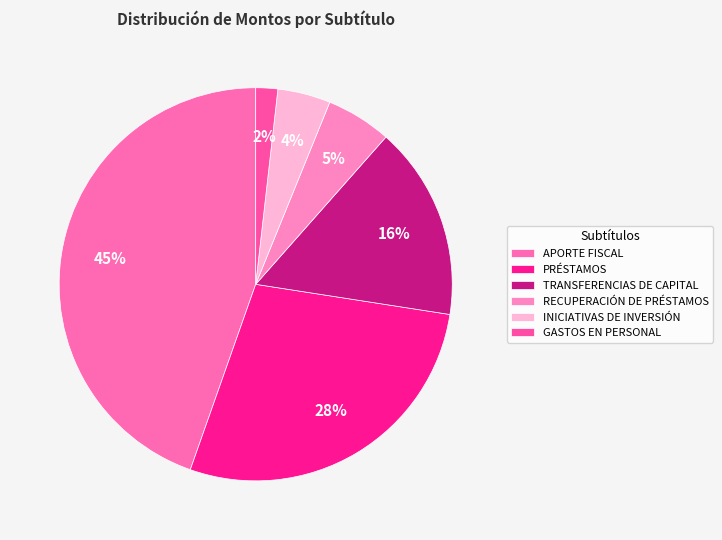

What percentage is the RECUPERACIÓN DE PRÉSTAMOS slice, to the nearest percent?

5%